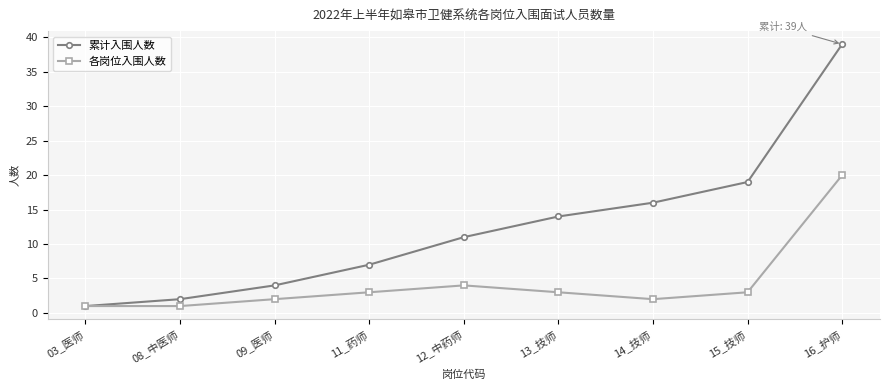

What is the maximum value for 各岗位入围人数?

20